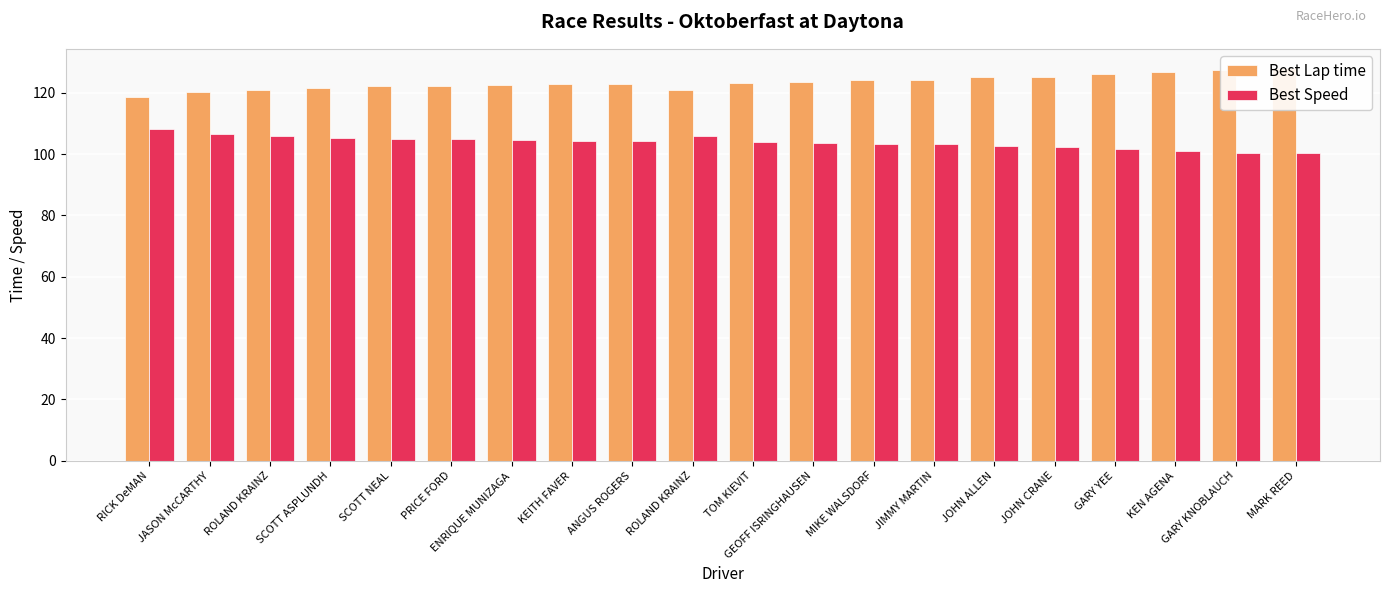

Reading left to right, transcribe all the data shown in this chart.

Best Lap time: 118.6	120.3	121.0	121.6	122.3	122.3	122.5	122.8	122.9	121.0	123.2	123.5	124.1	124.3	125.0	125.1	126.1	126.8	127.6	127.9
Best Speed: 108.1	106.5	105.9	105.4	104.8	104.8	104.6	104.3	104.3	105.9	104.0	103.8	103.3	103.1	102.6	102.4	101.6	101.1	100.5	100.2